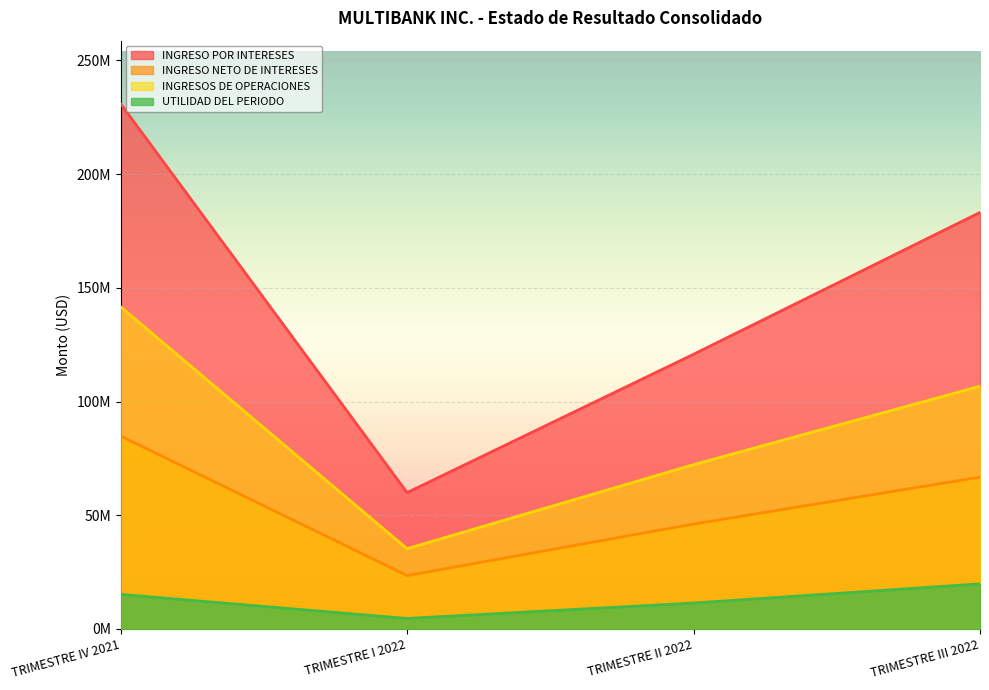

At TRIMESTRE III 2022, list the series in order from smallest to largest.

UTILIDAD DEL PERIODO, INGRESO NETO DE INTERESES, INGRESOS DE OPERACIONES, INGRESO POR INTERESES